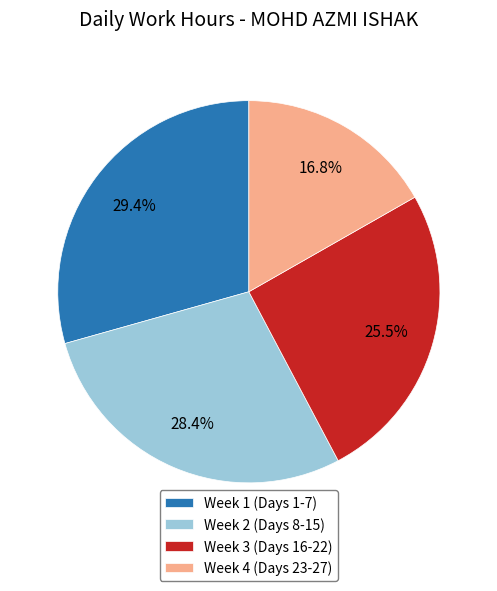

Is there any slice that represents more than half of the pie?

No